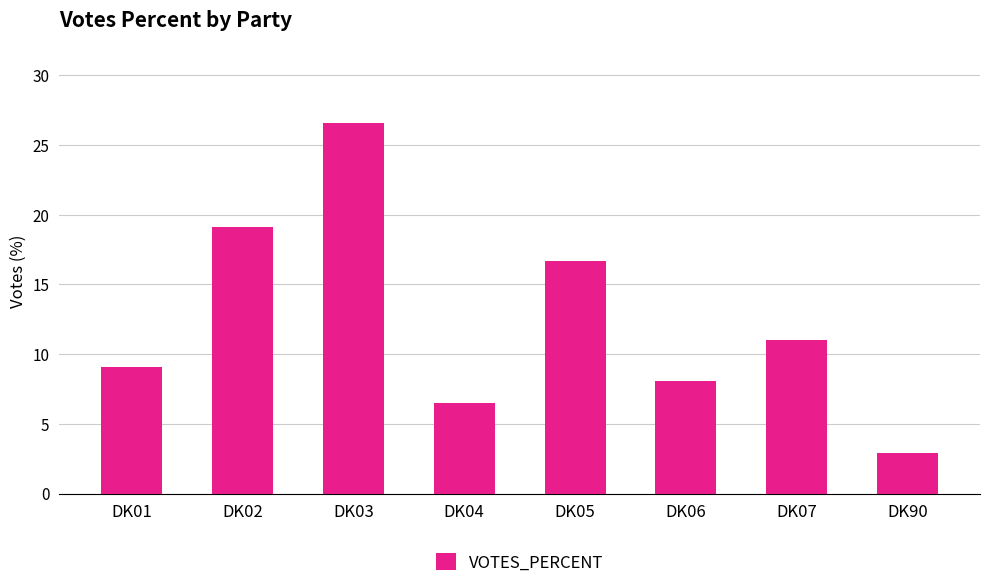

At which category does the chart reach its peak across all series?

DK03